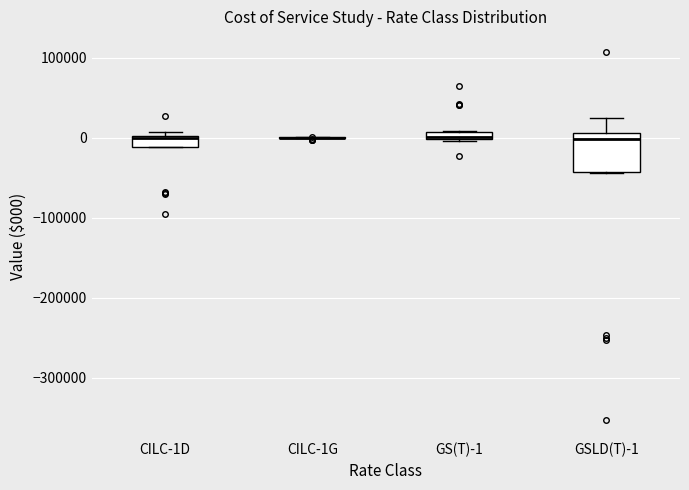

Comparing the boxes themselves (not the whiskers), which one is the tallest?

GSLD(T)-1